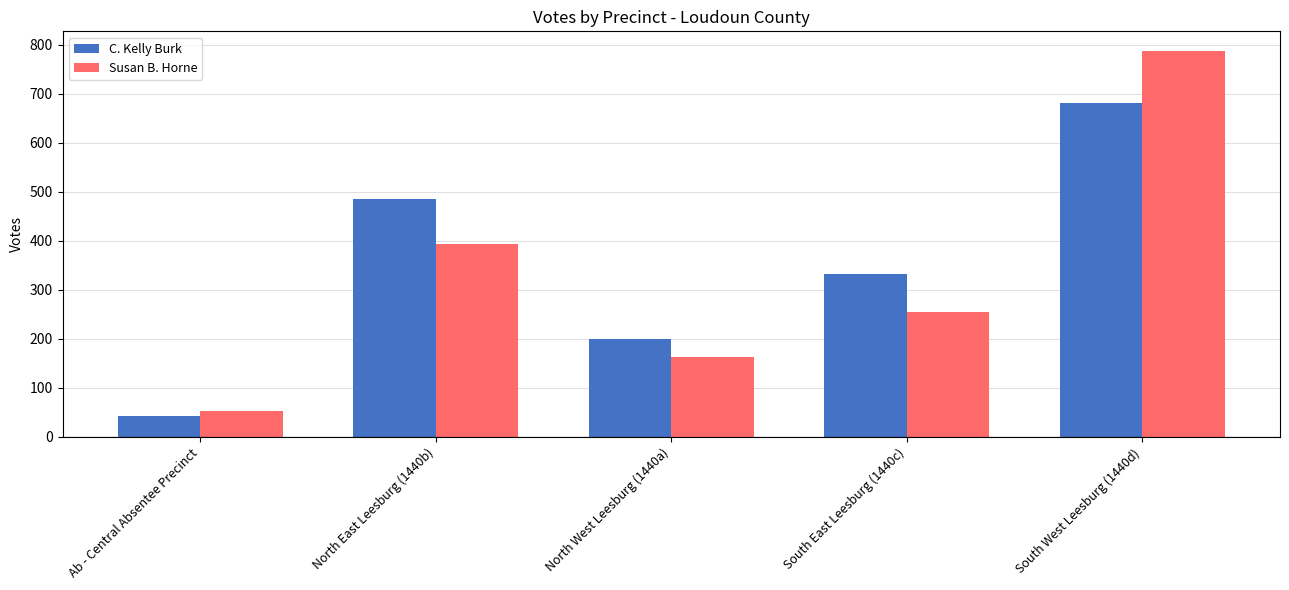

What is the value of the Susan B. Horne bar at the 4th from the left?

254